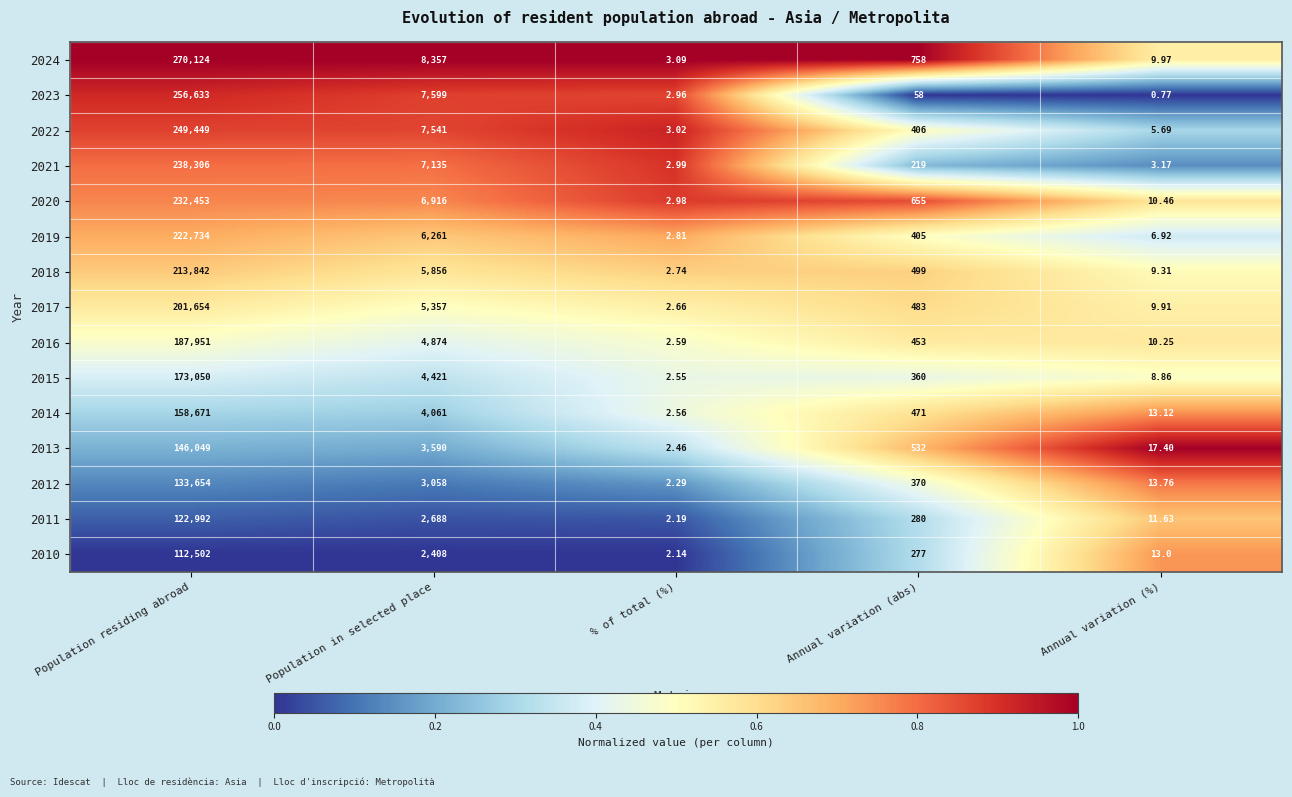

At which label is 2011 closest to 61497?

Population in selected place